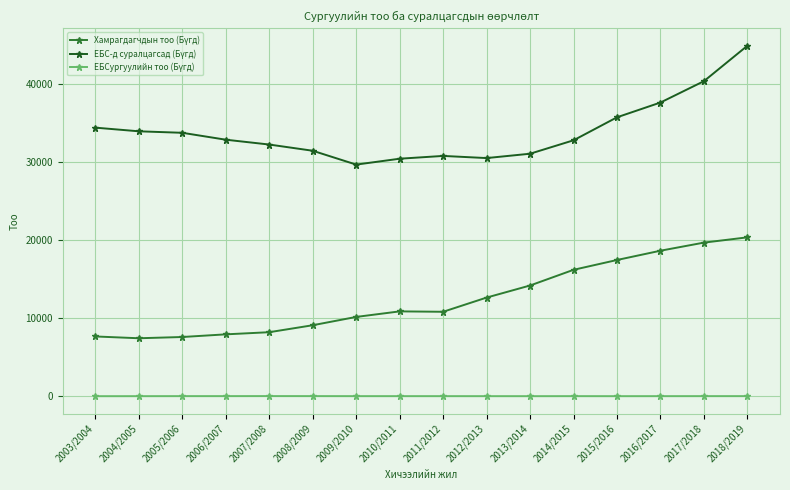

What is the minimum value shown in the chart?

38